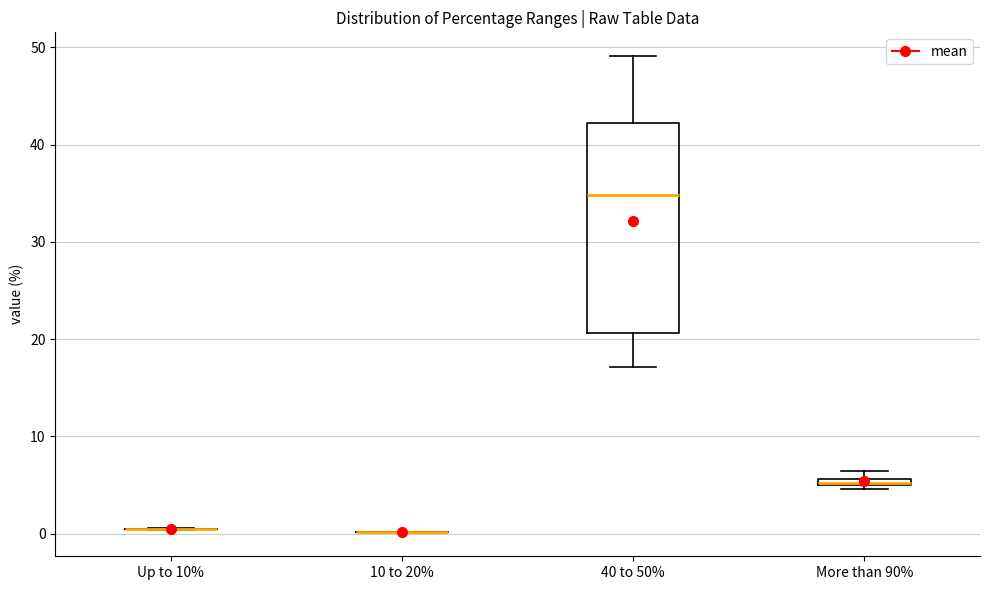

Where is the lower edge of the box for More than 90% on the y-axis? The values are not printed on the chart, so give them approximately, as read against the axis.

5